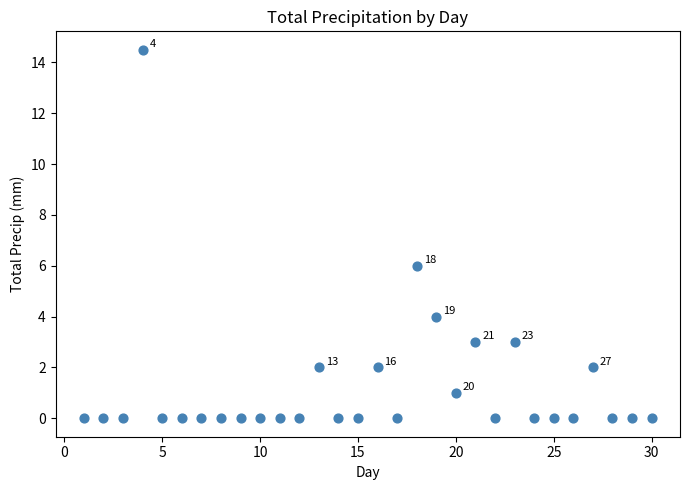

What is the range of Y values (max minus min)?

14.5